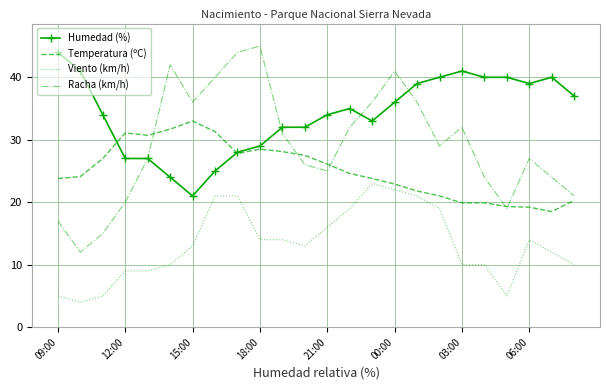

What is the maximum value shown in the chart?

45.0